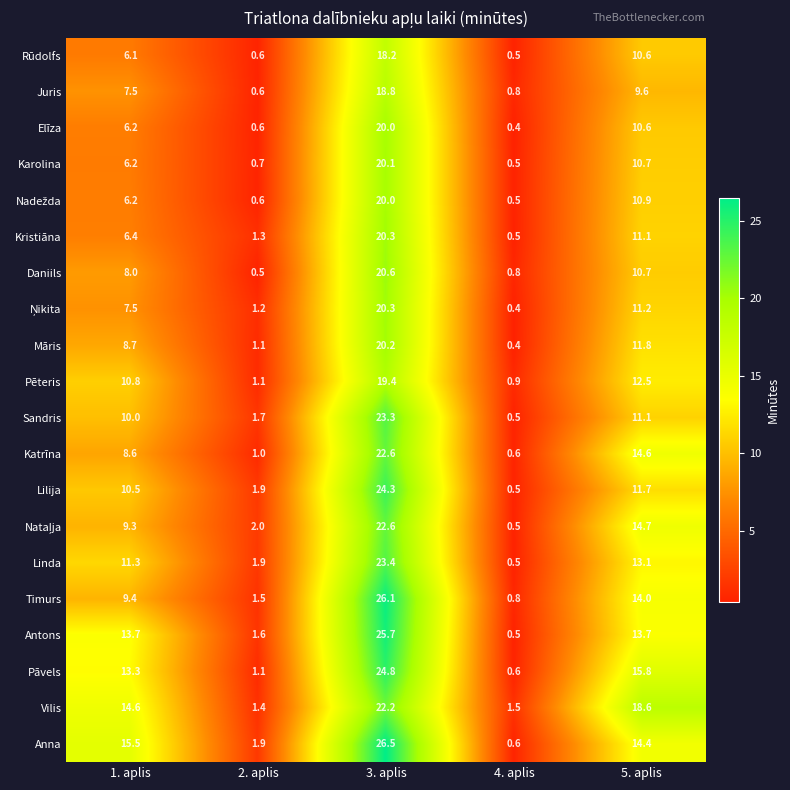

How many values in the Juris series exceed 7?

3